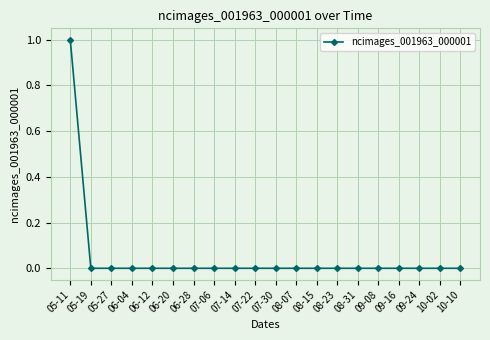

Which label corresponds to the largest value in the chart?

05-11